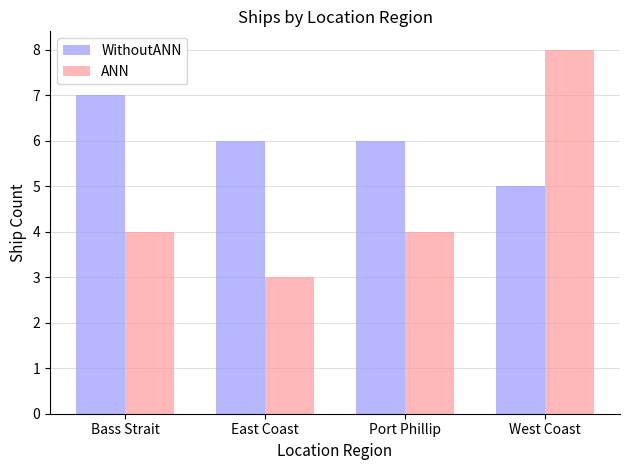

List the series in order of their overall mean, lowest first.

ANN, WithoutANN